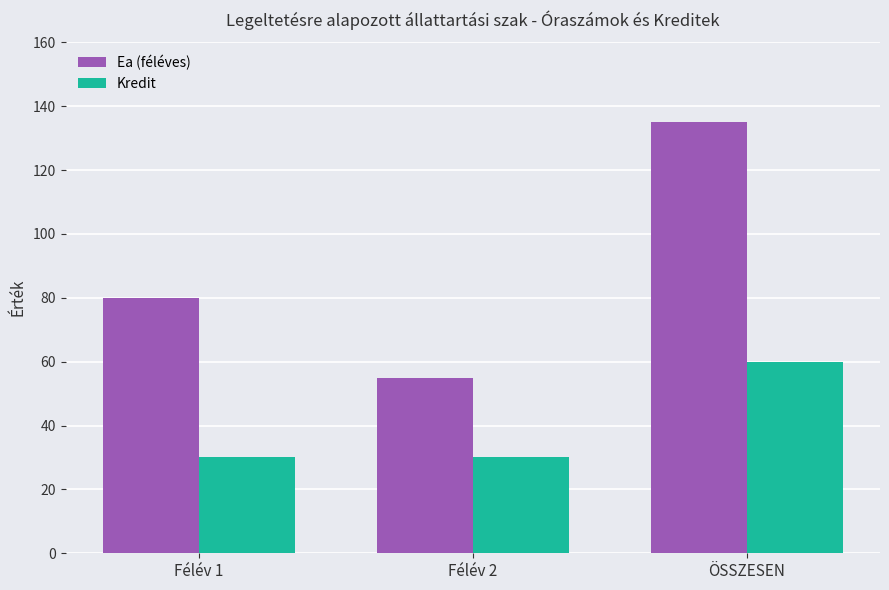

List the series in order of their overall mean, lowest first.

Kredit, Ea (féléves)